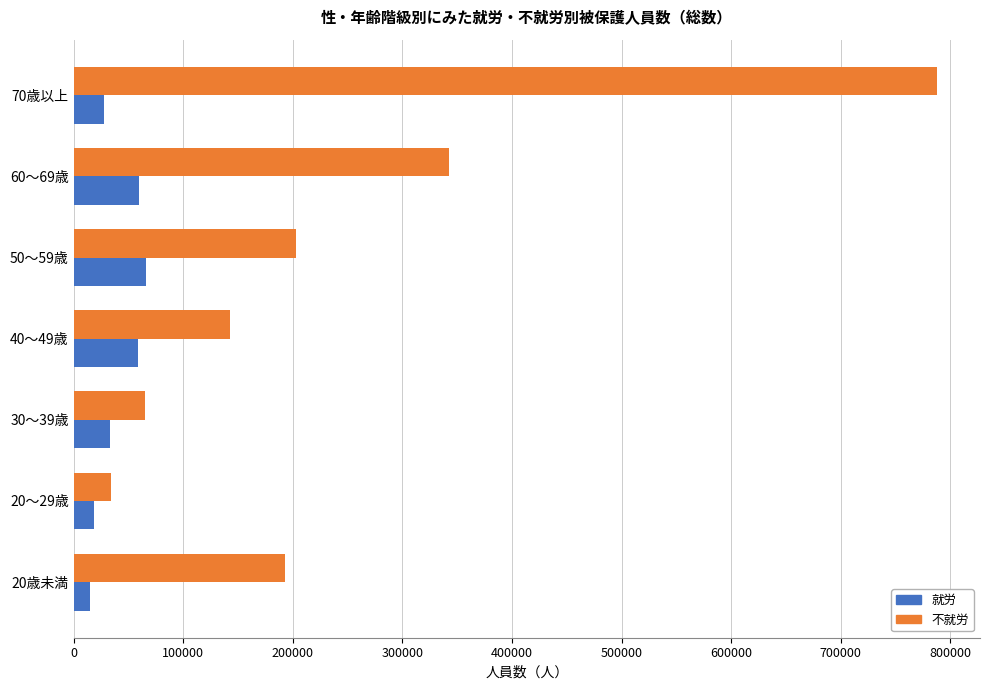

How many categories are shown in the chart?

7